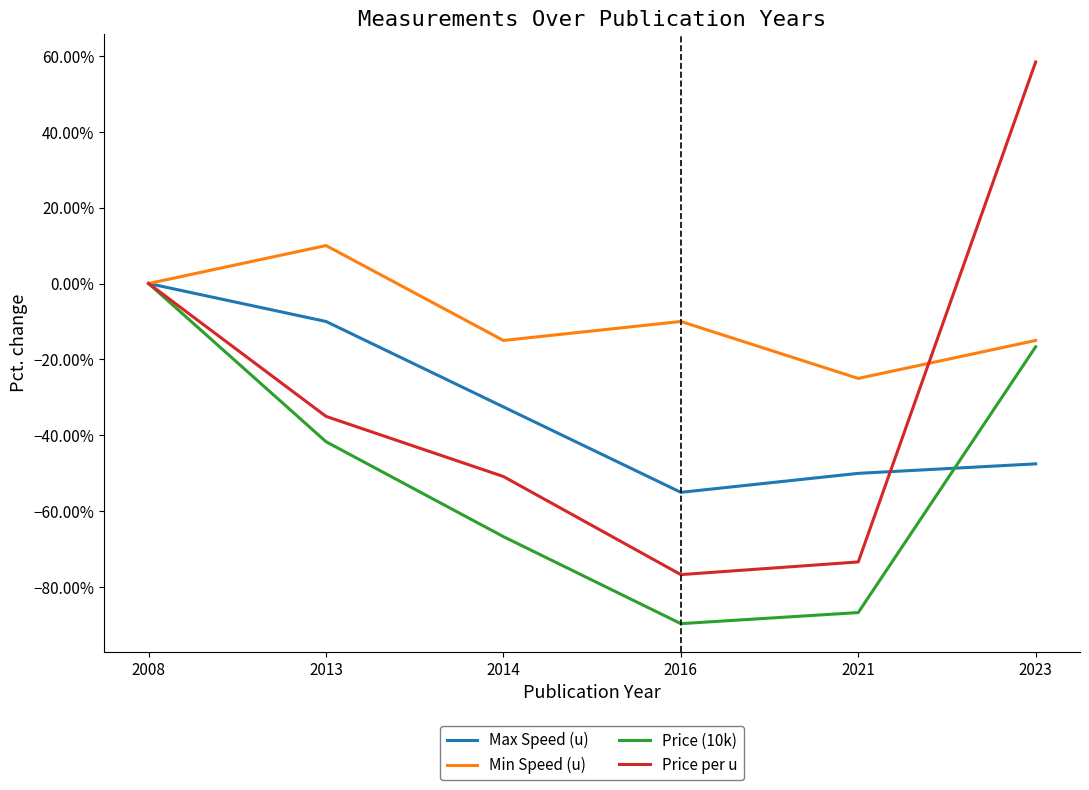

What is the sum of all Max Speed (u) values?

-1.9